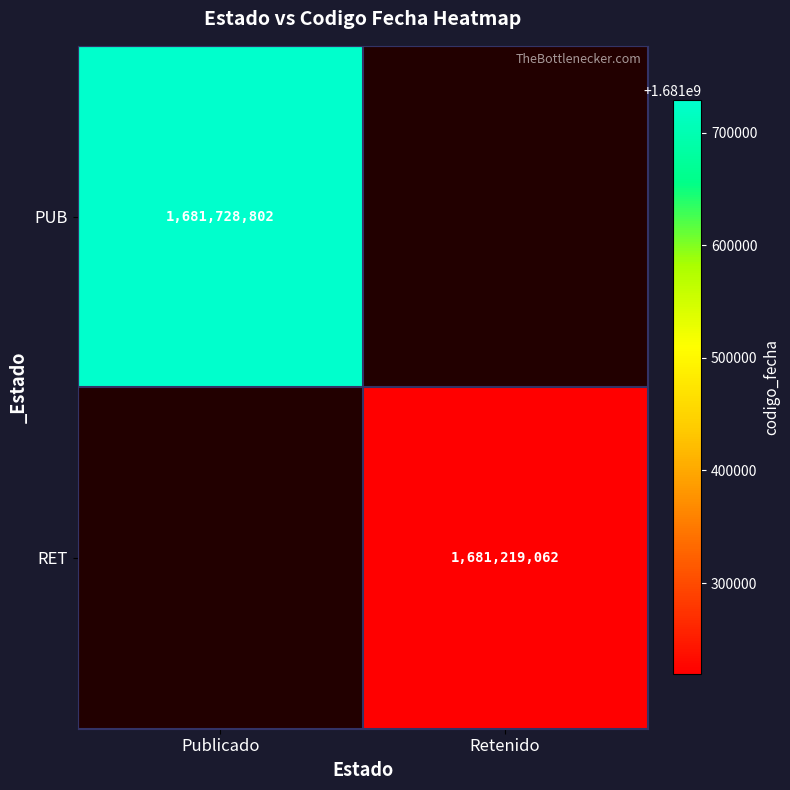

True or false: RET has a value of 427576762 at Retenido.

False